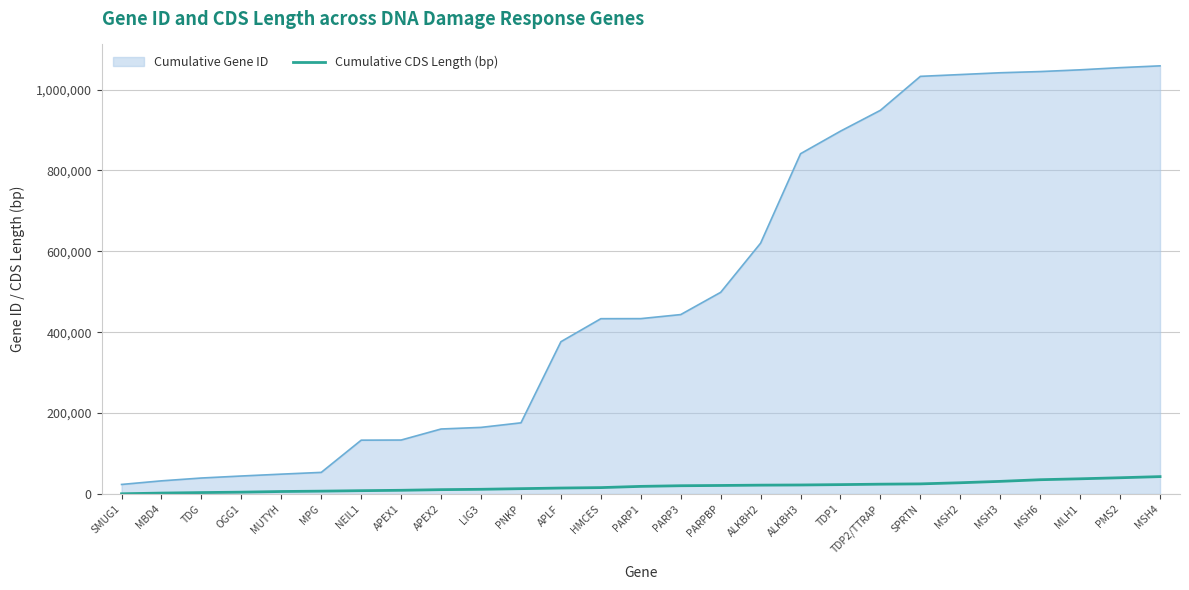

True or false: Cumulative CDS Length (bp) and Cumulative Gene ID intersect in this chart.

False